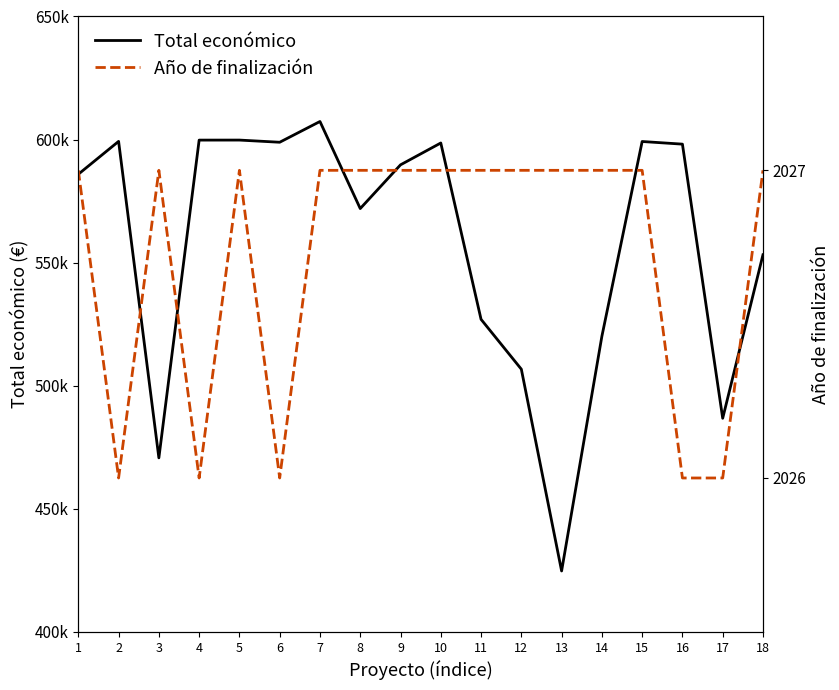

How many lines are shown in the chart?

2